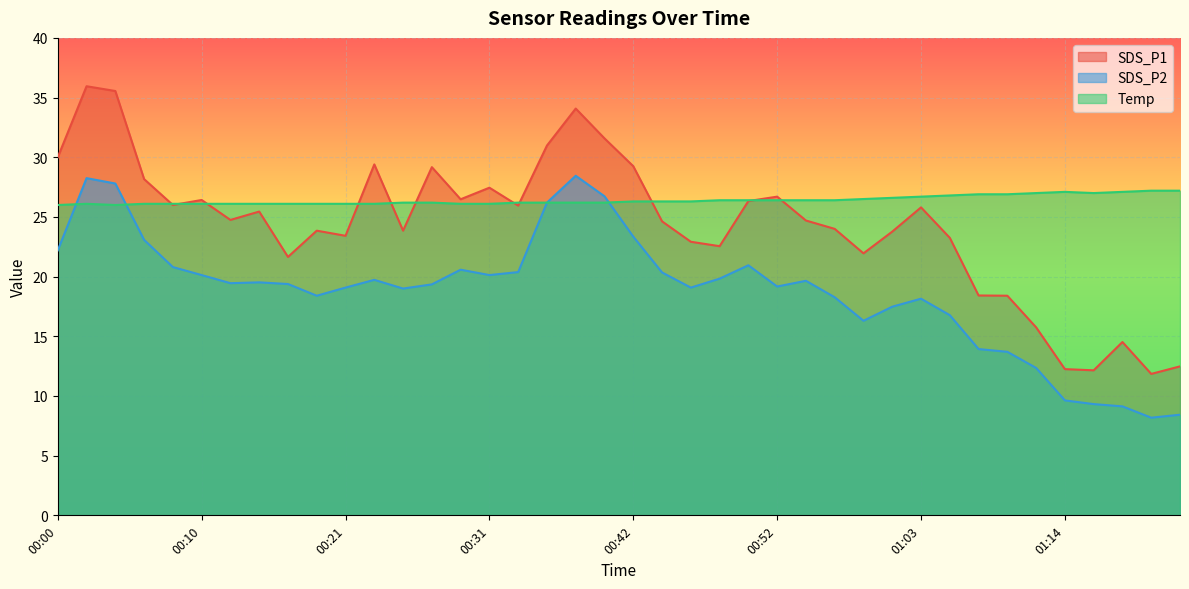

Reading right to left, list all the values displayed in this chart.

SDS_P1: 01:22=12.5	01:20=11.8	01:18=14.5	01:16=12.2	01:14=12.2	01:12=15.8	01:09=18.4	01:07=18.4	01:05=23.2	01:03=25.8	01:01=23.8	00:59=21.9	00:57=24.0	00:55=24.7	00:52=26.7	00:50=26.3	00:48=22.6	00:46=22.9	00:44=24.6	00:42=29.2	00:40=31.6	00:37=34.1	00:35=31.0	00:33=25.9	00:31=27.4	00:29=26.5	00:27=29.2	00:25=23.9	00:23=29.4	00:21=23.4	00:18=23.9	00:16=21.6	00:14=25.4	00:12=24.8	00:10=26.4	00:08=26.0	00:06=28.2	00:04=35.5	00:02=36.0	00:00=30.0
SDS_P2: 01:22=8.4	01:20=8.2	01:18=9.1	01:16=9.3	01:14=9.6	01:12=12.3	01:09=13.7	01:07=13.9	01:05=16.8	01:03=18.1	01:01=17.5	00:59=16.3	00:57=18.3	00:55=19.6	00:52=19.2	00:50=20.9	00:48=19.8	00:46=19.1	00:44=20.4	00:42=23.4	00:40=26.7	00:37=28.4	00:35=26.2	00:33=20.4	00:31=20.1	00:29=20.6	00:27=19.4	00:25=19.0	00:23=19.7	00:21=19.1	00:18=18.4	00:16=19.4	00:14=19.5	00:12=19.4	00:10=20.1	00:08=20.8	00:06=23.1	00:04=27.8	00:02=28.2	00:00=22.2
Temp: 01:22=27.2	01:20=27.2	01:18=27.1	01:16=27.0	01:14=27.1	01:12=27.0	01:09=26.9	01:07=26.9	01:05=26.8	01:03=26.7	01:01=26.6	00:59=26.5	00:57=26.4	00:55=26.4	00:52=26.4	00:50=26.4	00:48=26.4	00:46=26.3	00:44=26.3	00:42=26.3	00:40=26.2	00:37=26.2	00:35=26.2	00:33=26.2	00:31=26.1	00:29=26.1	00:27=26.2	00:25=26.2	00:23=26.1	00:21=26.1	00:18=26.1	00:16=26.1	00:14=26.1	00:12=26.1	00:10=26.1	00:08=26.1	00:06=26.1	00:04=26.0	00:02=26.1	00:00=26.0